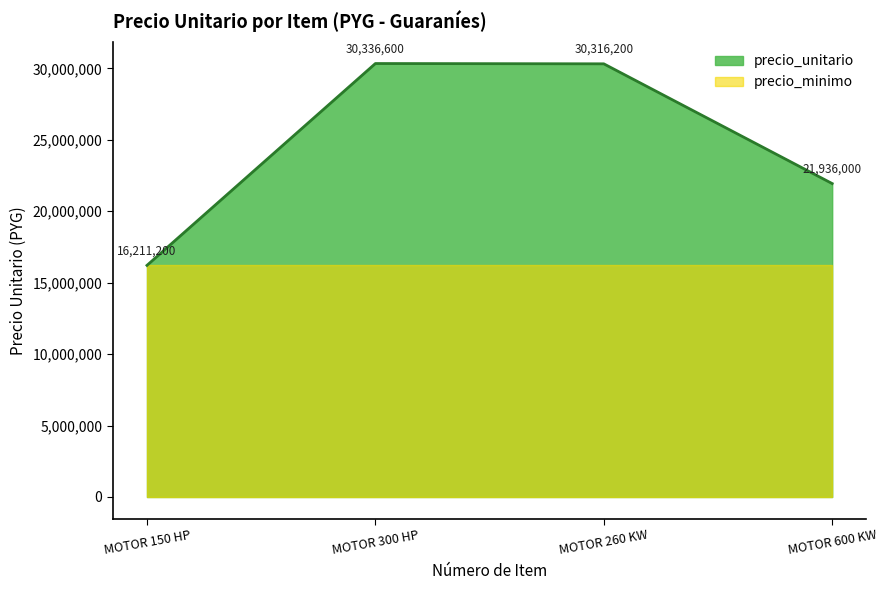

At which category does the chart reach its minimum across all series?

MOTOR 150 HP